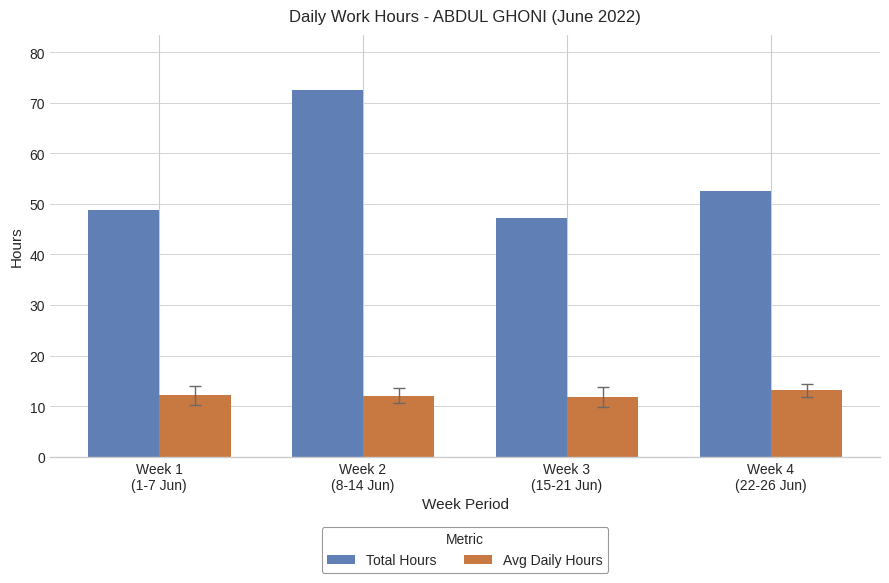

How many data points in Total Hours are less than 52?

2